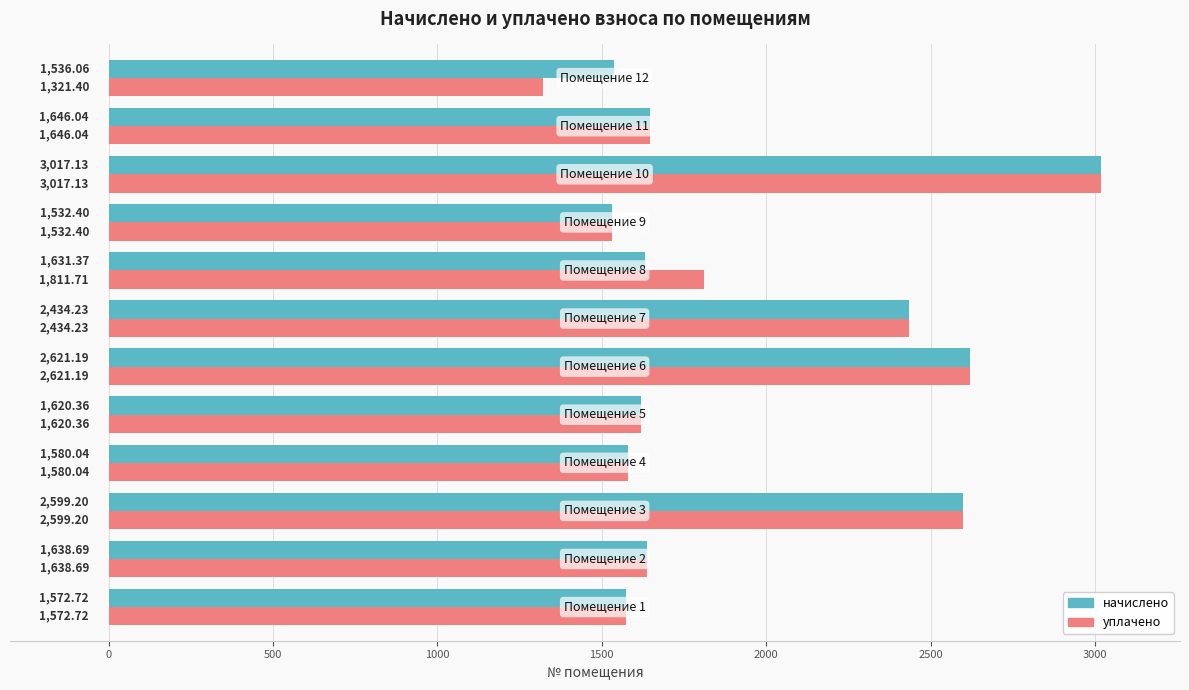

What is the sum of all уплачено values?

23395.1